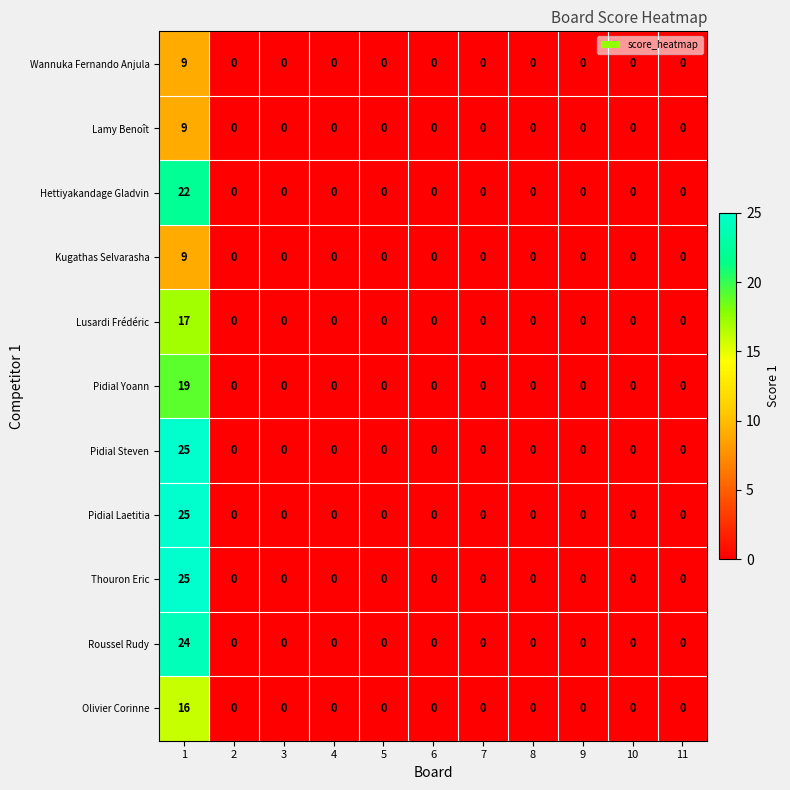

What is the difference between the maximum and second lowest values in the Pidial Yoann series?

19